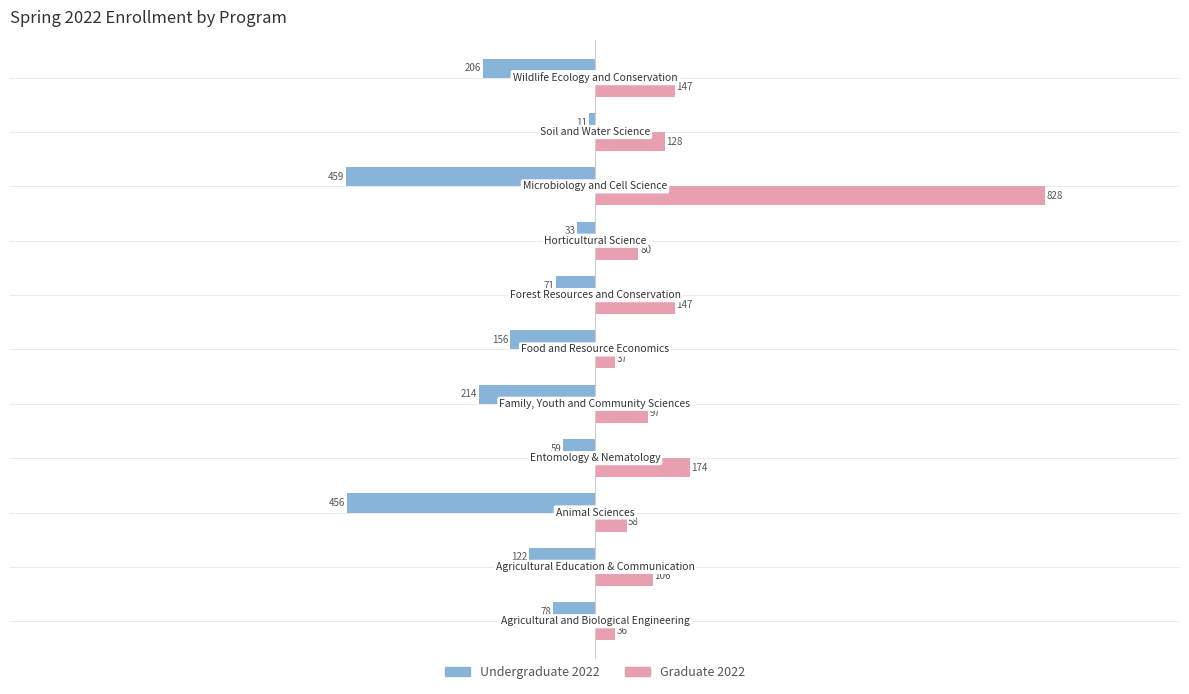

Which series has the largest range (max minus min)?

Graduate 2022